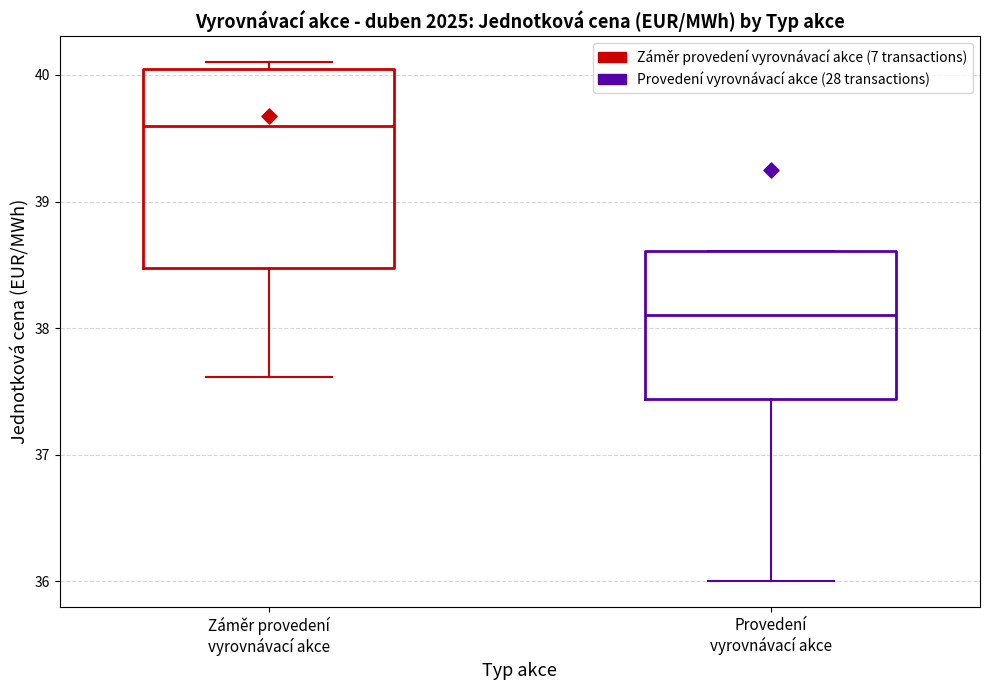

Reading left to right, read every box against the y-axis: the position of its median line, the range the box covers, and the ends of its whiskers. The values are not printed on the chart, so give them approximately, as read against the axis.

Záměr provedení vyrovnávací akce: median 39.6, box 38.5 to 40.1, whiskers 37.6 to 40.1 (just above the box's upper edge)
Provedení vyrovnávací akce: median 38.1, box 37.4 to 38.6, whiskers 36.0 to 38.6